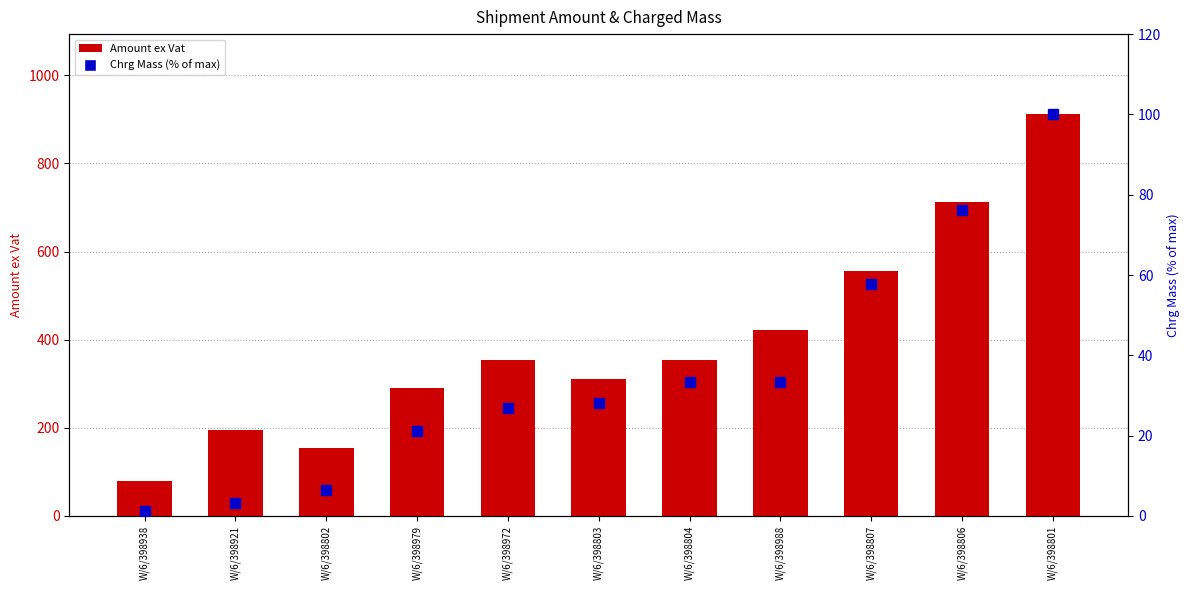

Is the value of Chrg Mass (% of max) at W/6/398801 greater than the value of Amount ex Vat at W/6/398807?

No